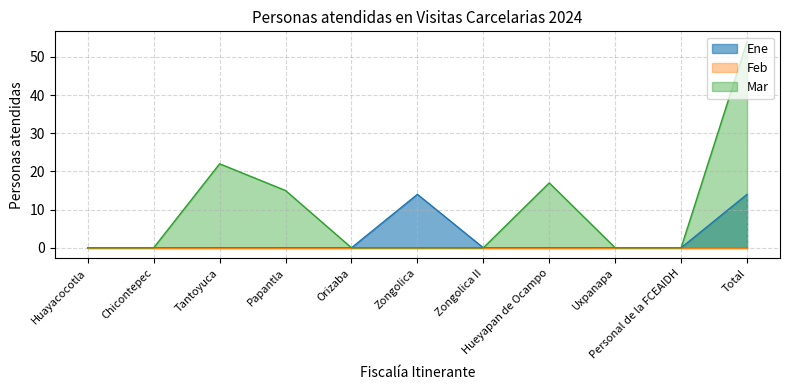

At which category does the chart reach its minimum across all series?

Huayacocotla